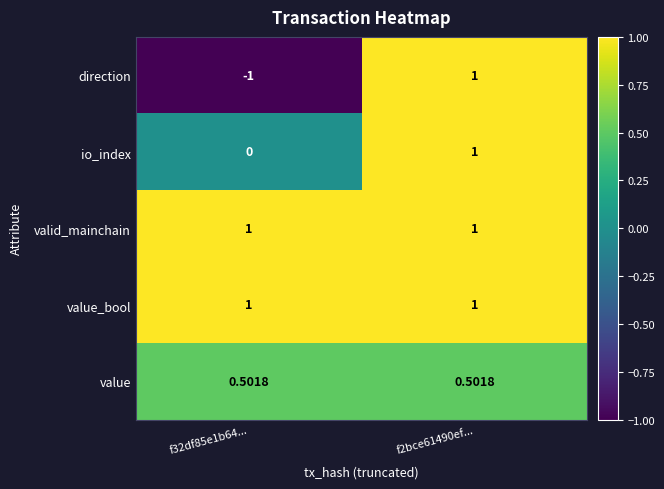

Is the value of value at f2bce61490ef... greater than the value of valid_mainchain at f32df85e1b64...?

No